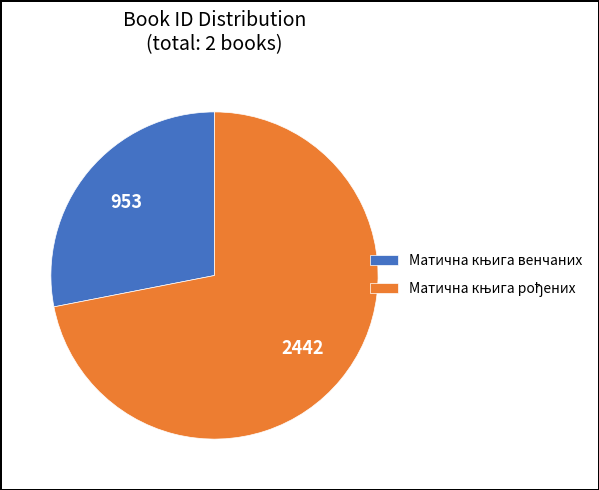

Is there a majority slice in this chart?

Yes